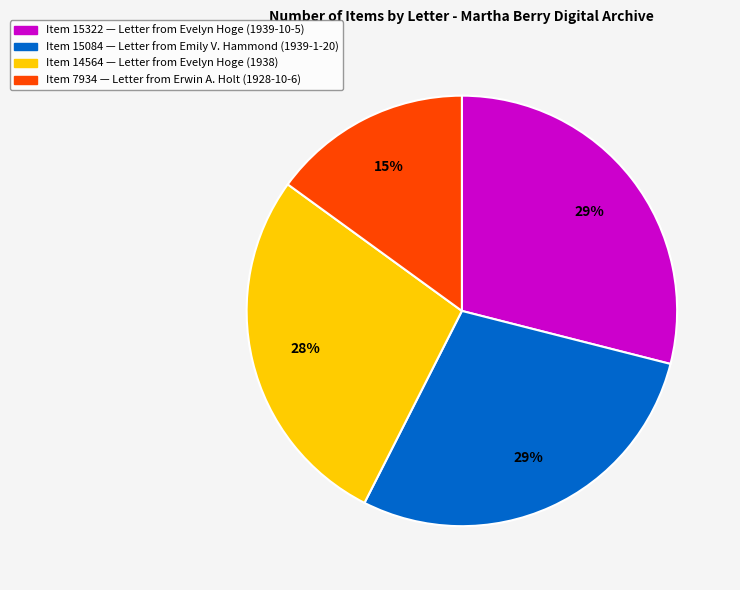

To the nearest percent, what is the difference between the largest and smallest slice percentages?

14%